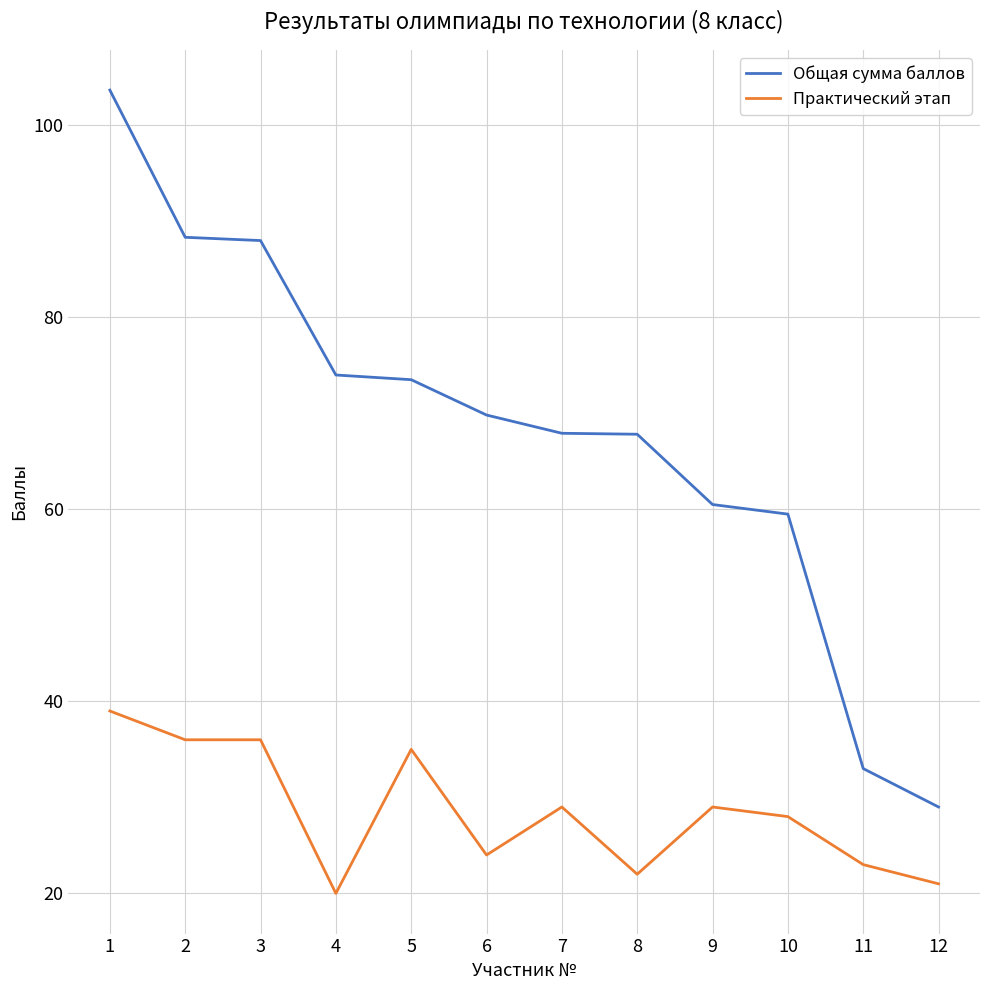

What is the difference between the highest and lowest values at 5?

38.5